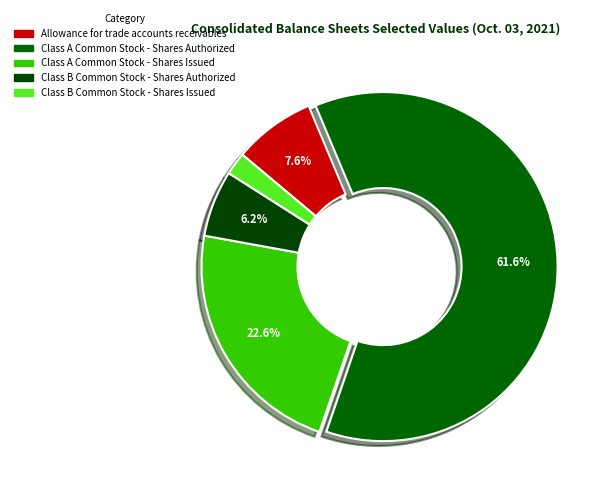

Count the number of slices in the pie.

5